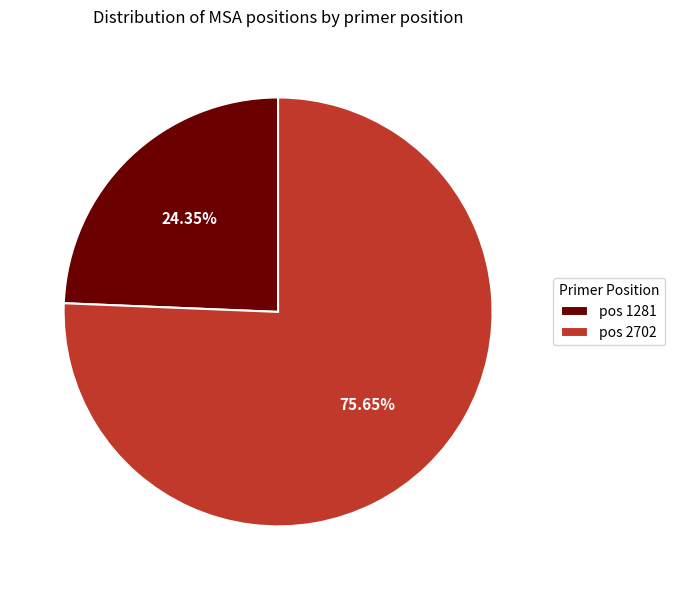

Which has a higher value, pos 2702 or pos 1281?

pos 2702